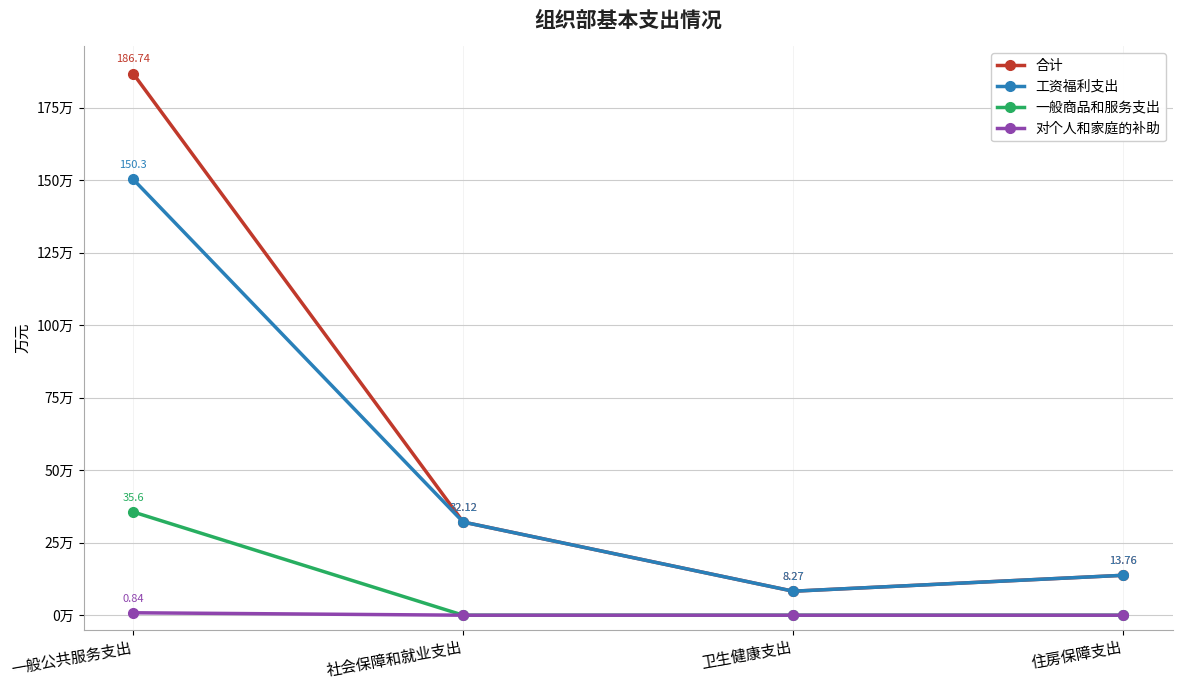

What is the label of the 1st point from the right?

住房保障支出